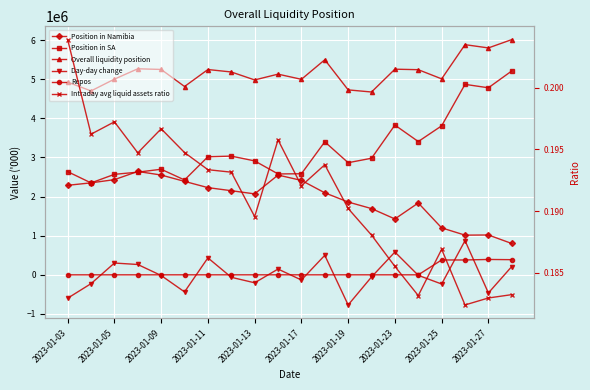

Count the number of categories in the chart.

20